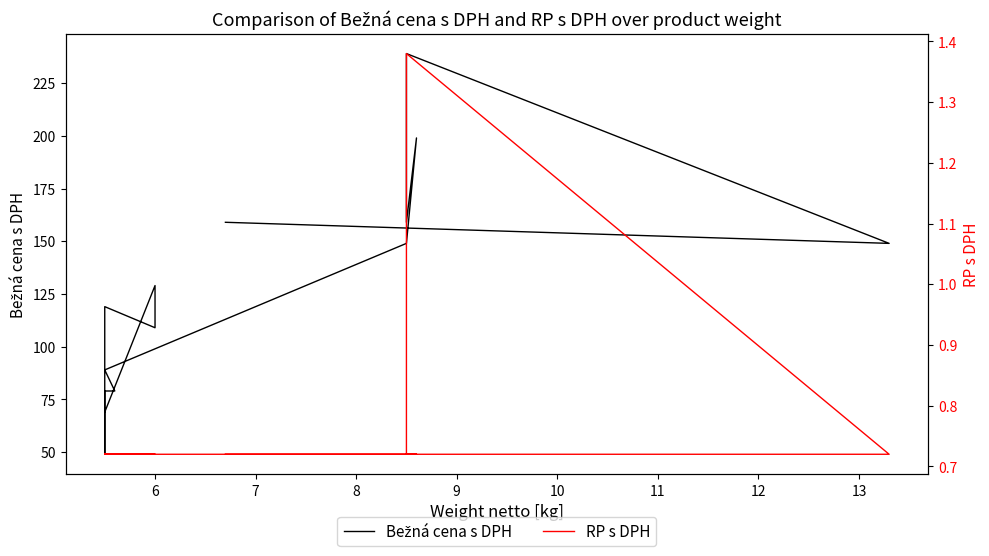

True or false: Bežná cena s DPH and RP s DPH intersect in this chart.

False